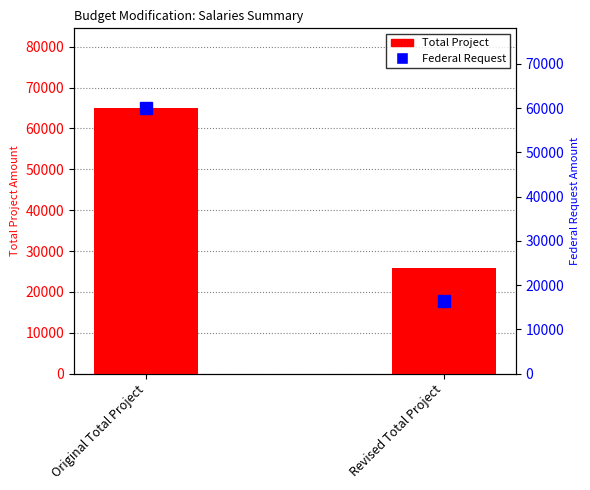

How many categories are shown in the chart?

2